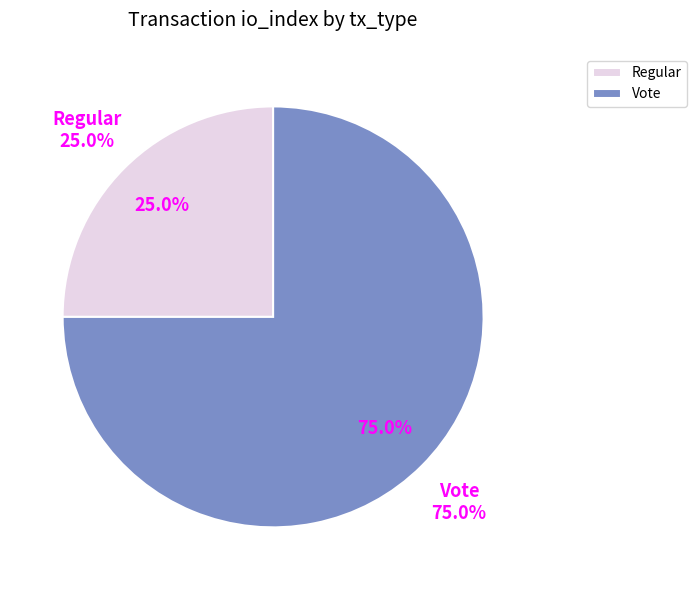

True or false: Regular accounts for 1% of the total.

False